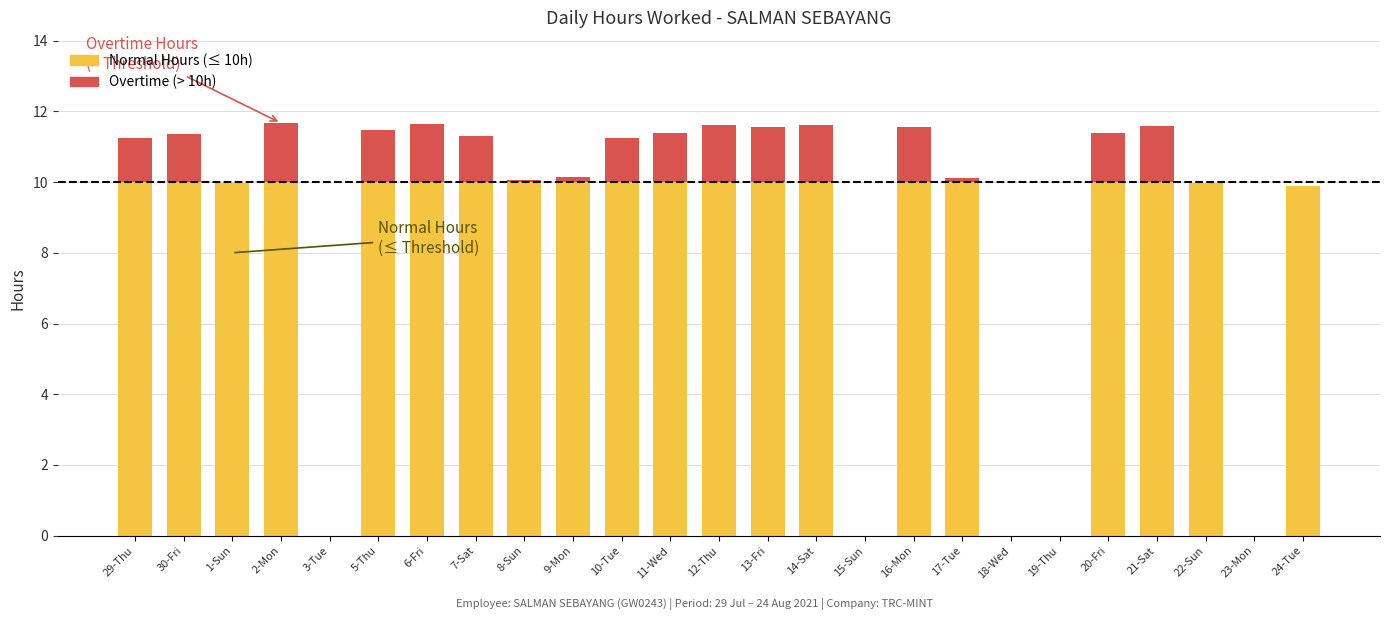

What is the total value across all series at 21-Sat?

11.6